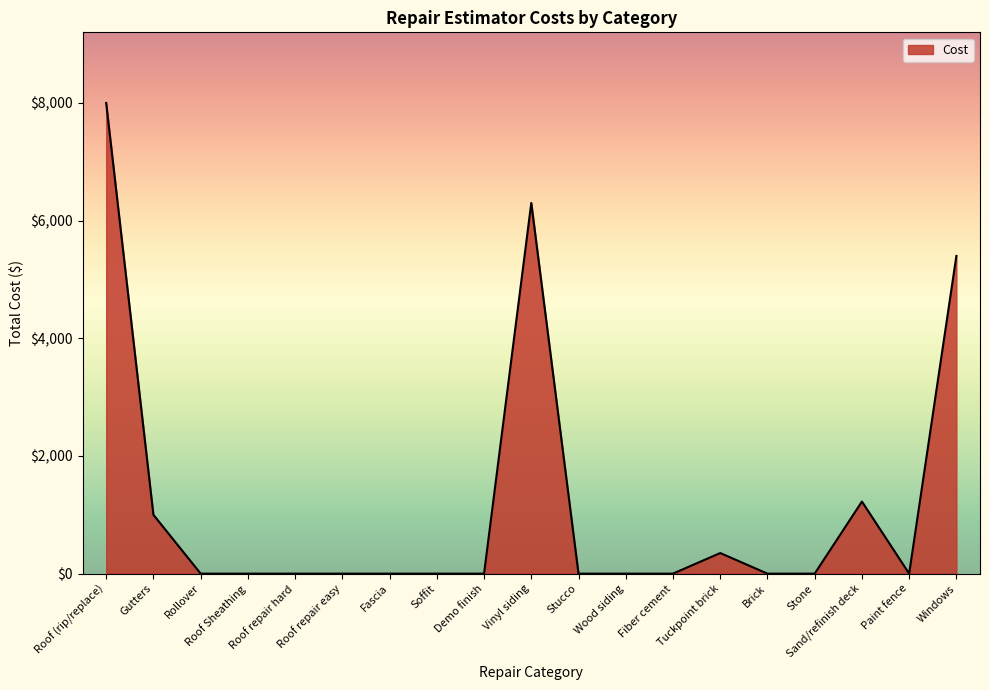

What is the greatest value displayed?

8000